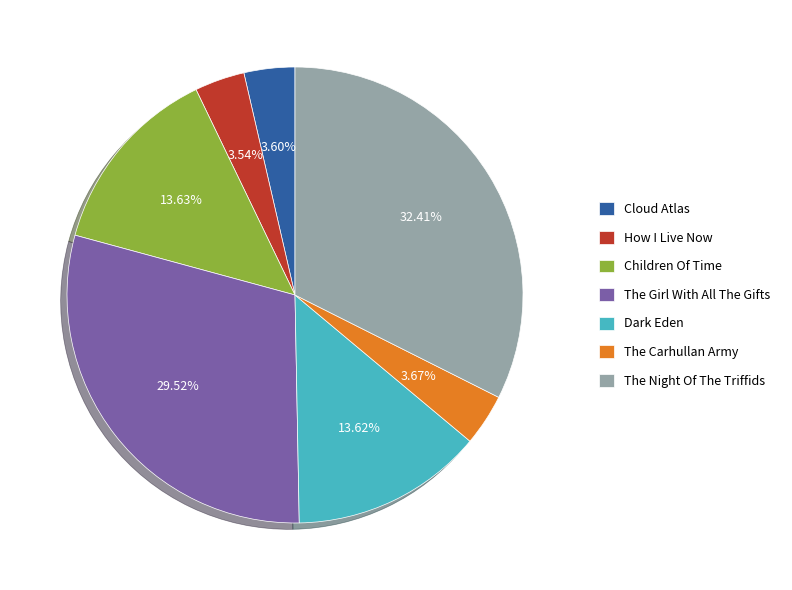

How many slices are in this pie chart?

7